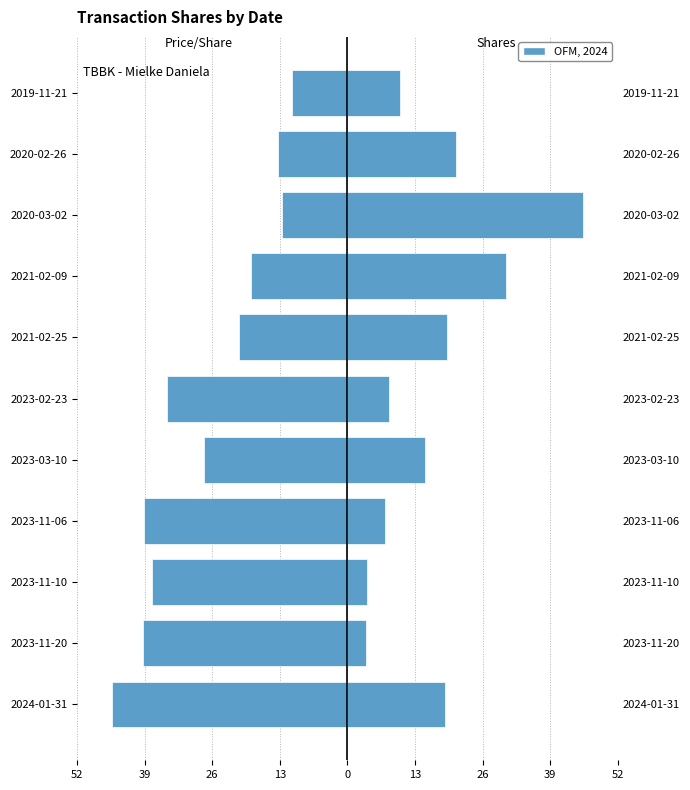

The transactionShares series shows 7.2 at 2023-11-06. True or false?

True